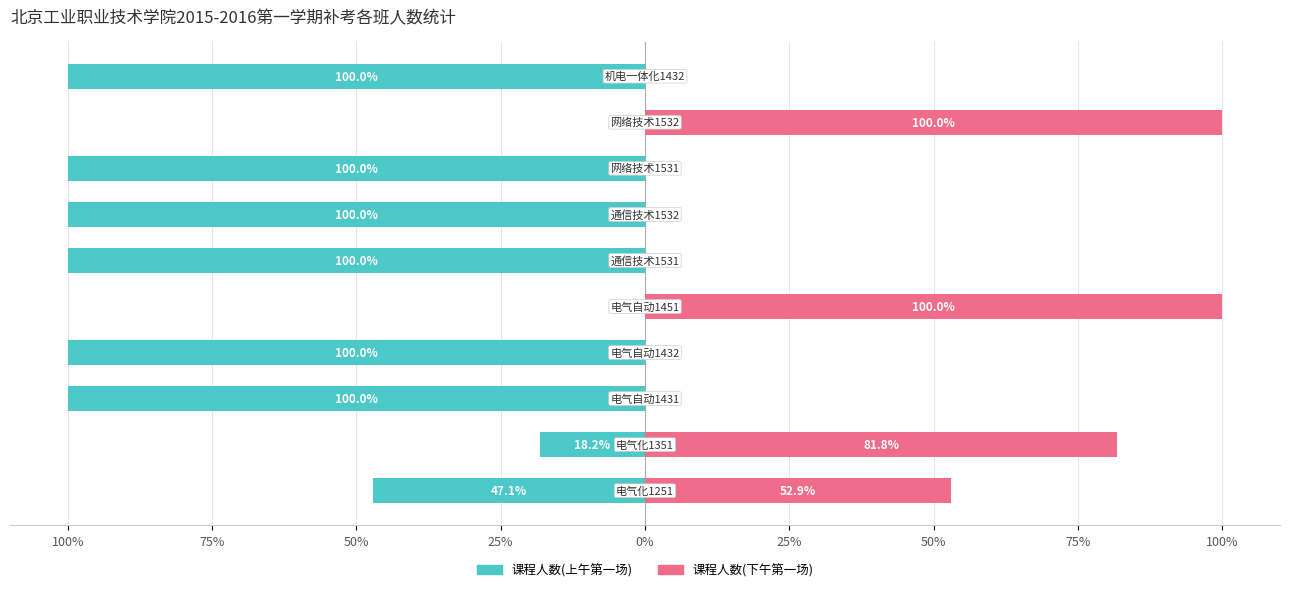

True or false: 课程人数(上午第一场) has a value of -31.1 at 100%.

False